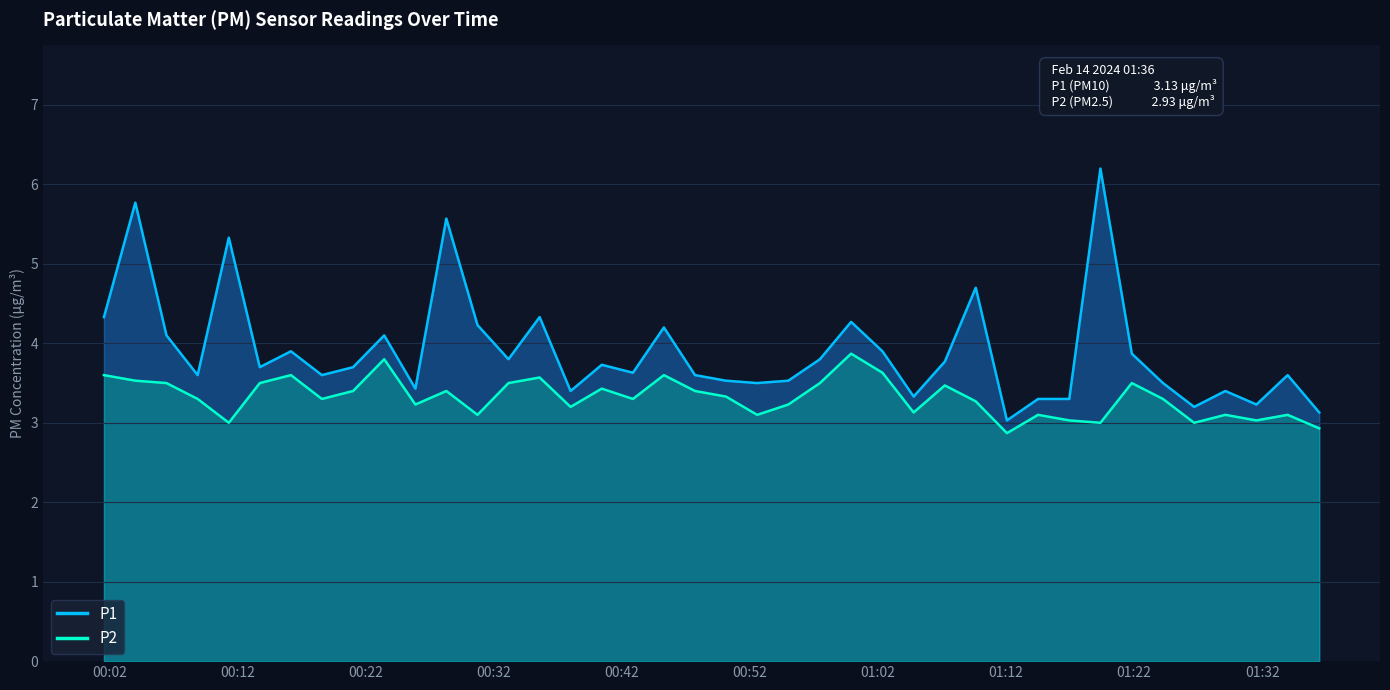

Which series has the largest total across all categories?

P1